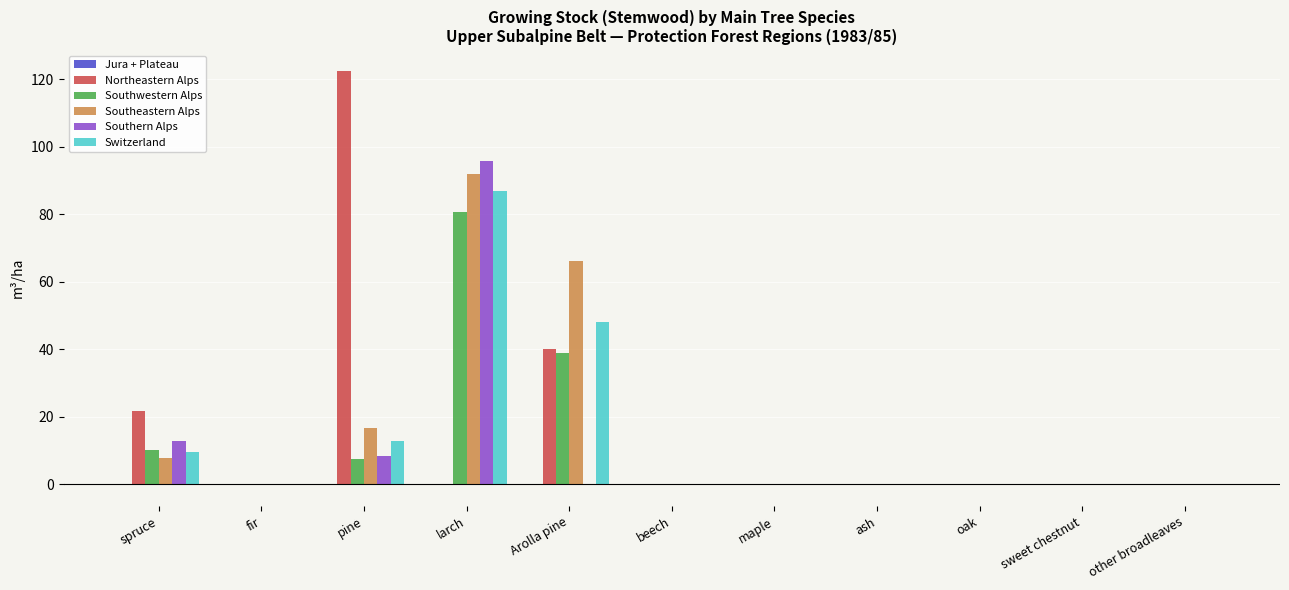

The value of Southwestern Alps at pine is 7.4. True or false?

True